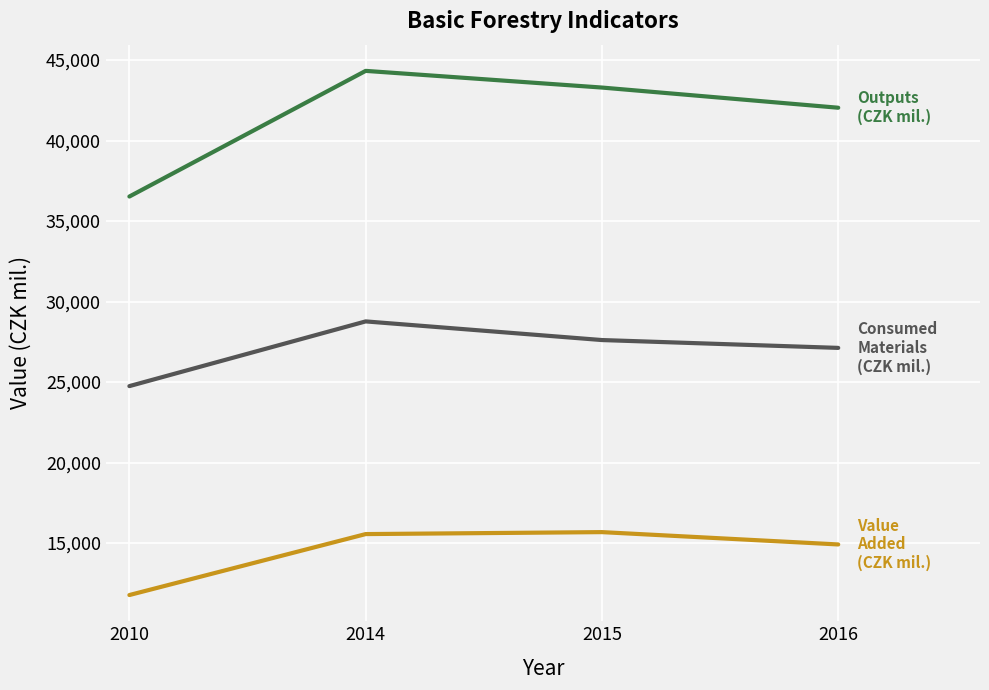

Which category has the highest value across all series?

2014